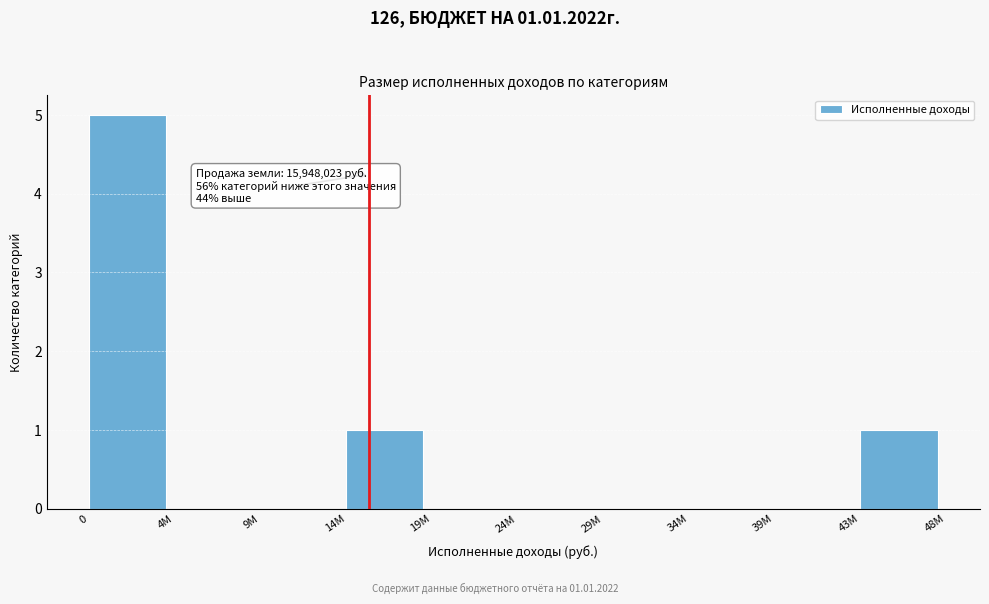

Reading right to left, what are all the values shown in this chart?

43M=1	39M=0	34M=0	29M=0	24M=0	19M=0	14M=1	9M=0	4M=0	0=5